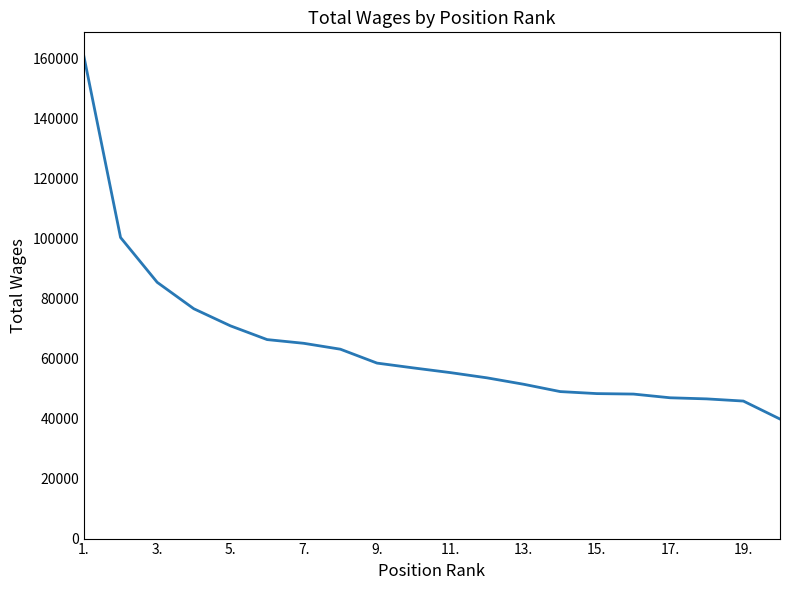

What is the smallest value displayed?

39872